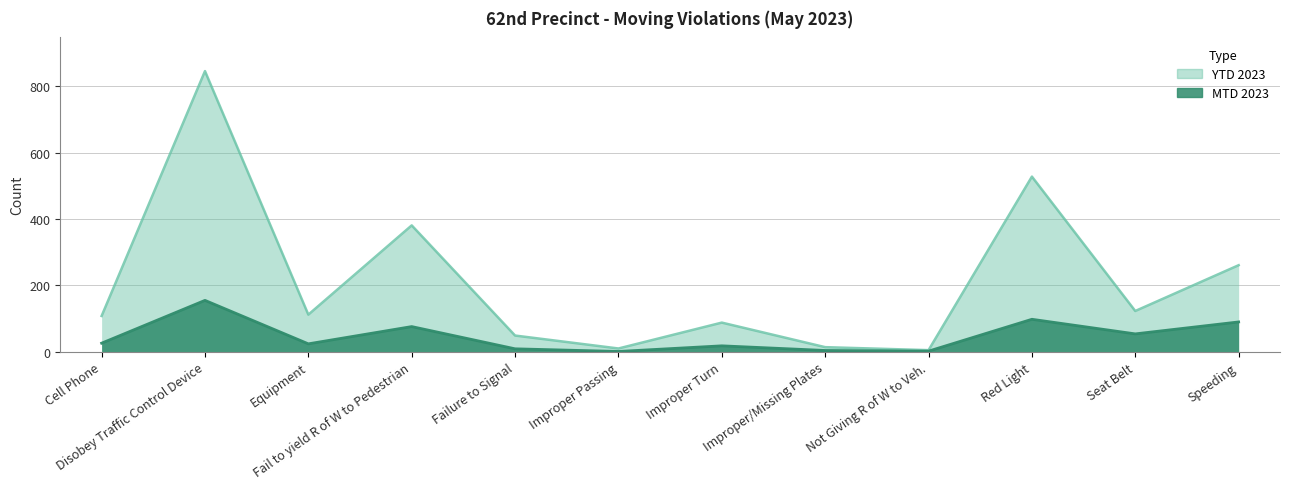

Rank the series at Speeding from highest to lowest value.

YTD 2023, MTD 2023